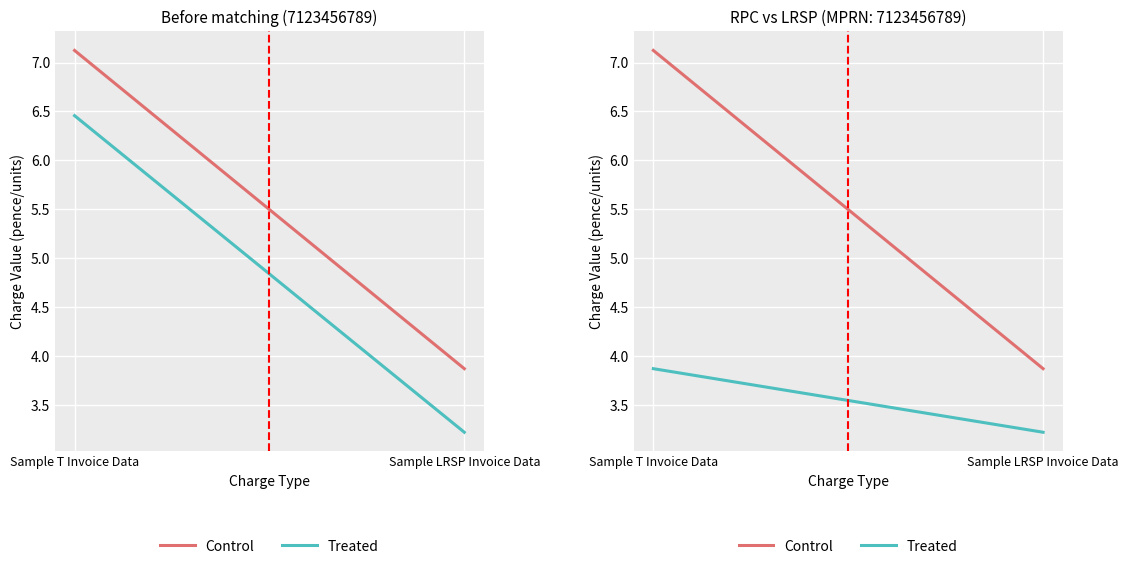

Between Sample LRSP Invoice Data and Sample T Invoice Data, which is larger?

Sample T Invoice Data